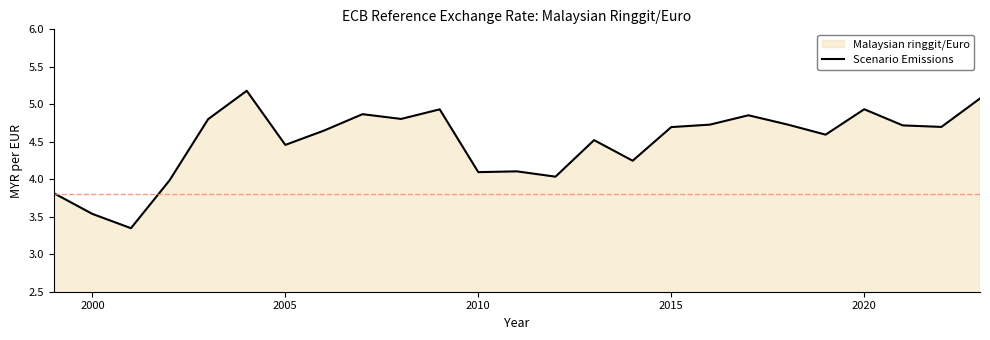

How many data points are less than 4?

4